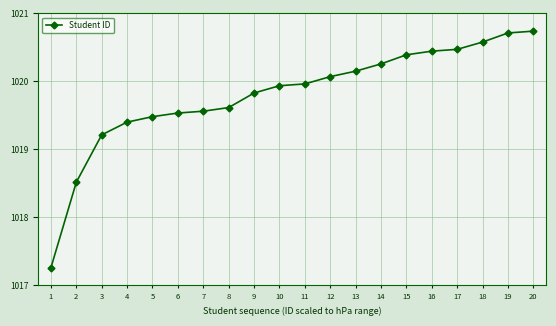

True or false: the data shows 1382.7 at 10.

False